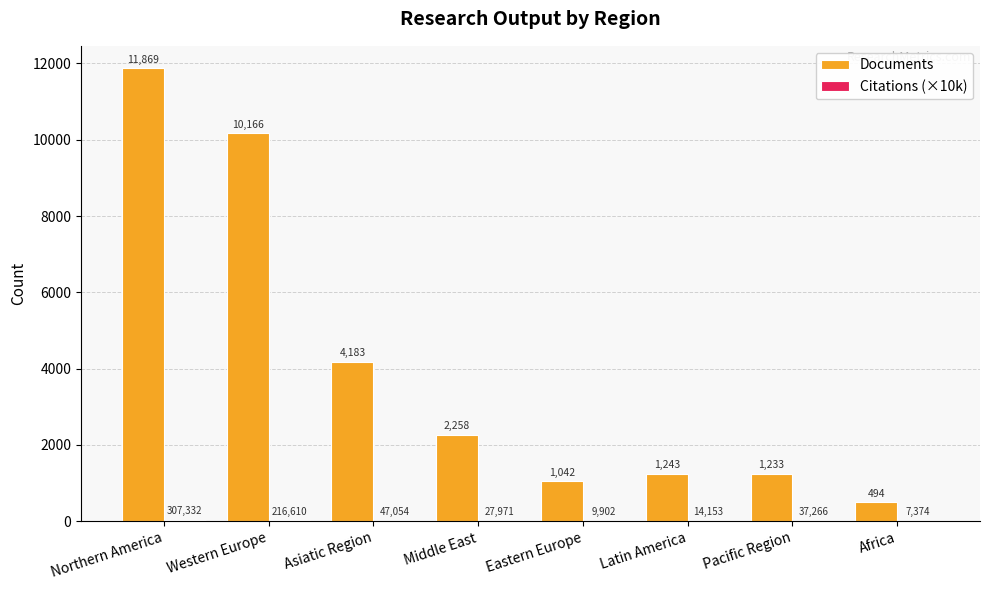

Where does the Documents series first go above 2258?

Northern America